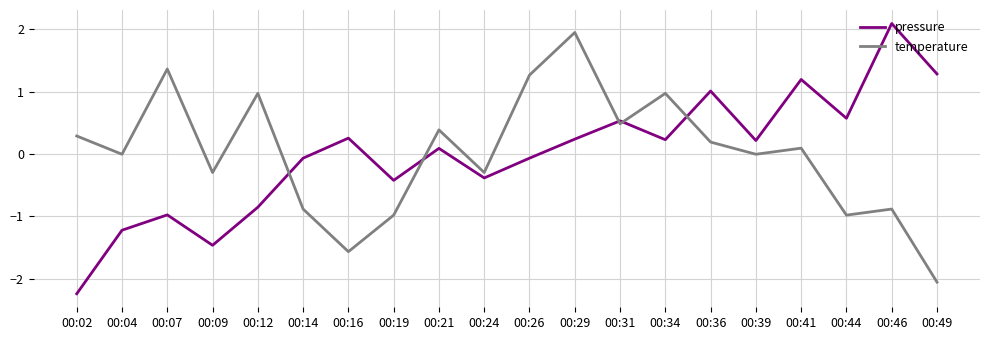

What is the maximum value for pressure?

2.1